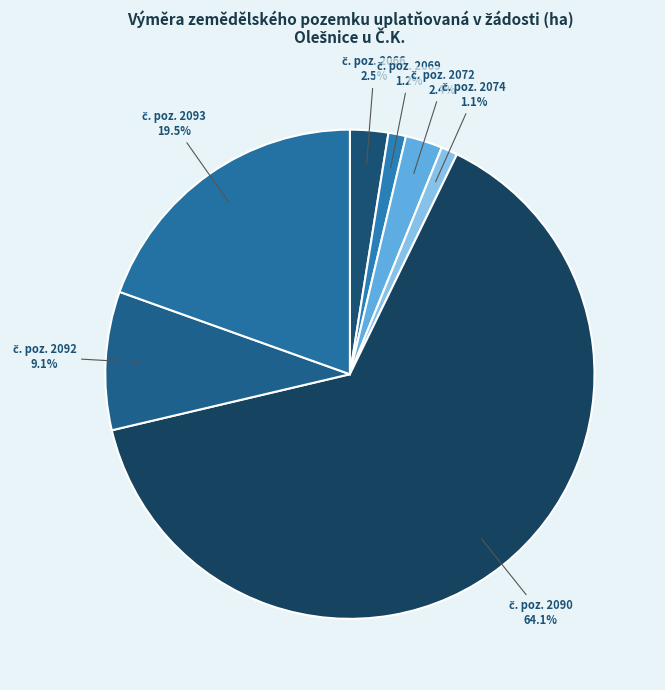

Count the number of slices in the pie.

7